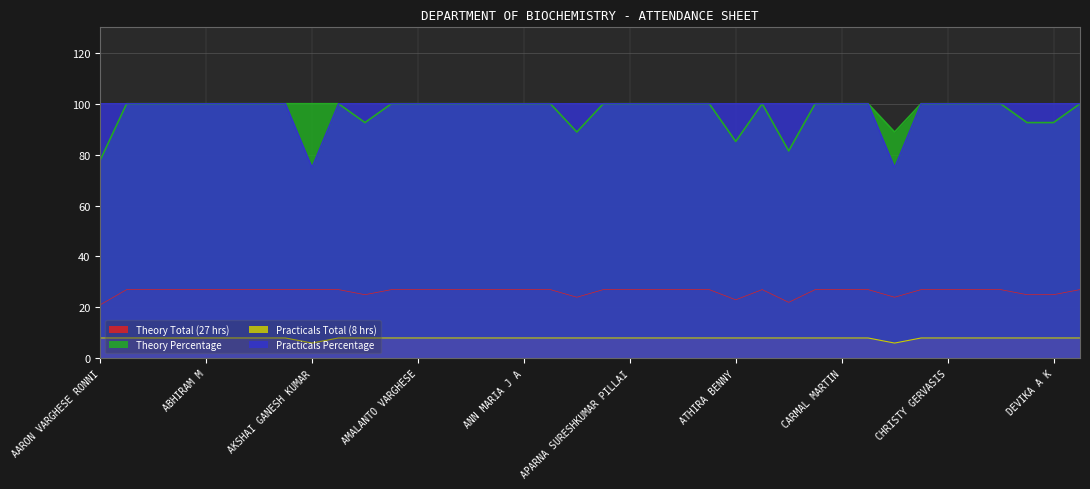

Which series has the largest total across all categories?

Practicals Percentage